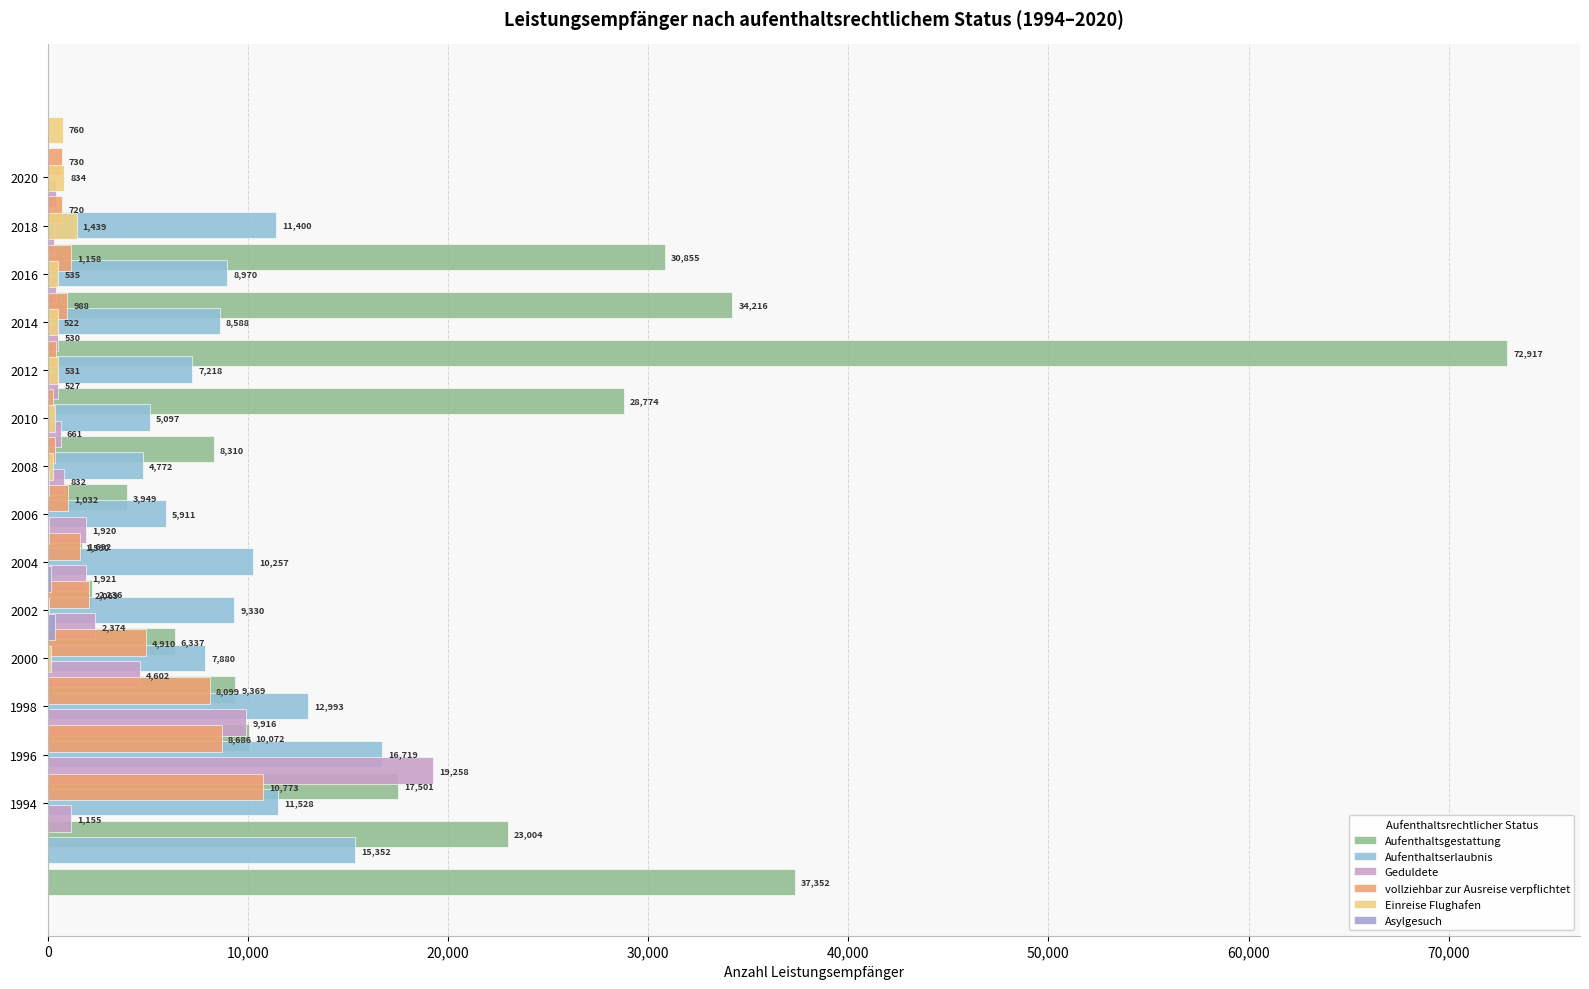

What is the difference between the maximum and second lowest values in the Aufenthaltserlaubnis series?

11622